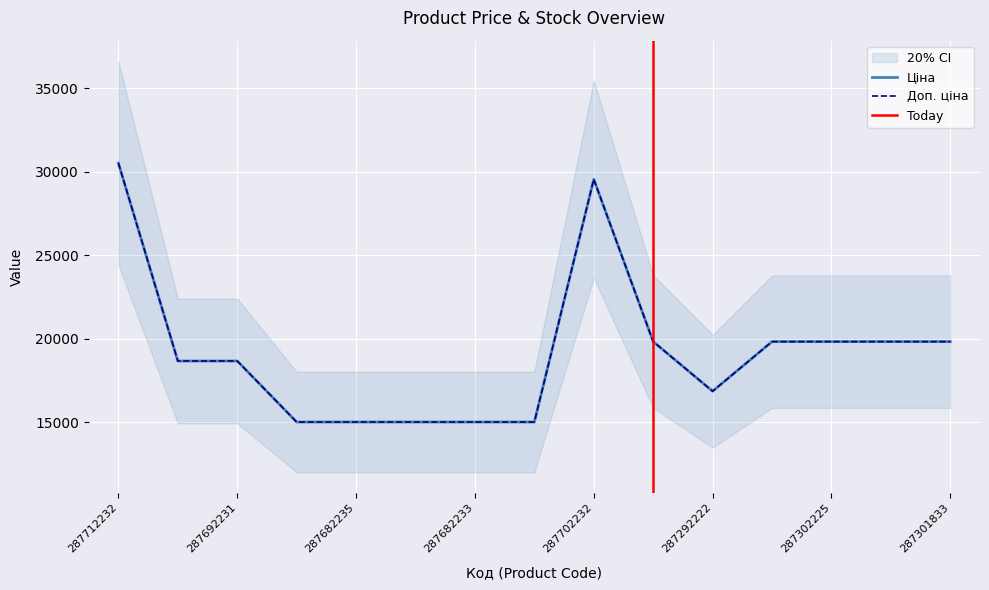

What is the approximate value of Ціна at 287682233?

15019.2